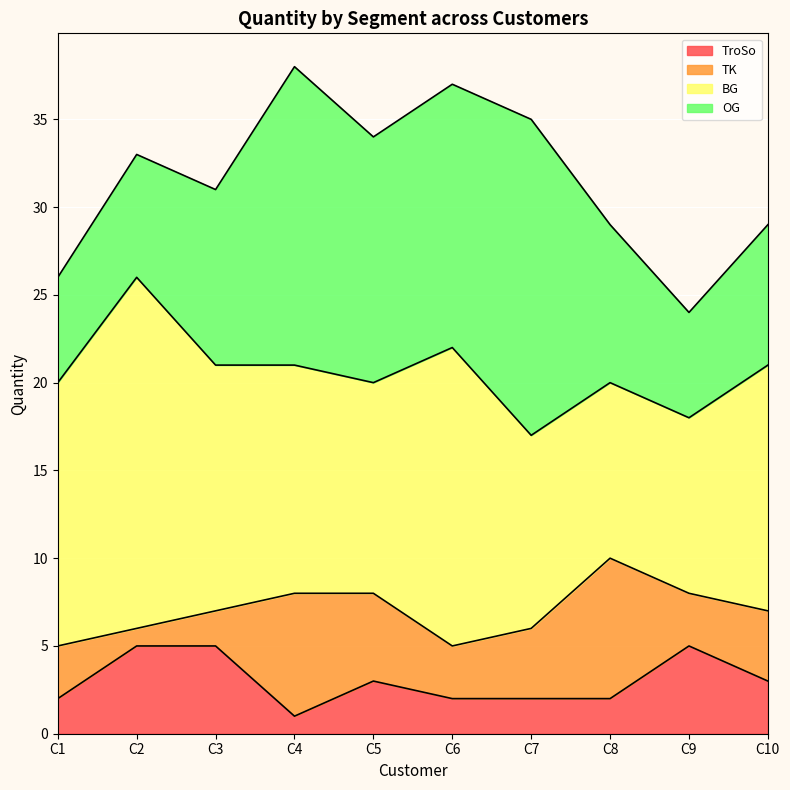

How many lines are shown in the chart?

4